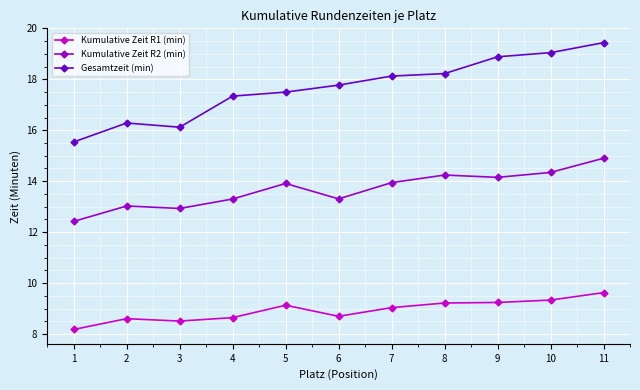

True or false: Kumulative Zeit R2 (min) has more than 0 interior local peaks.

True